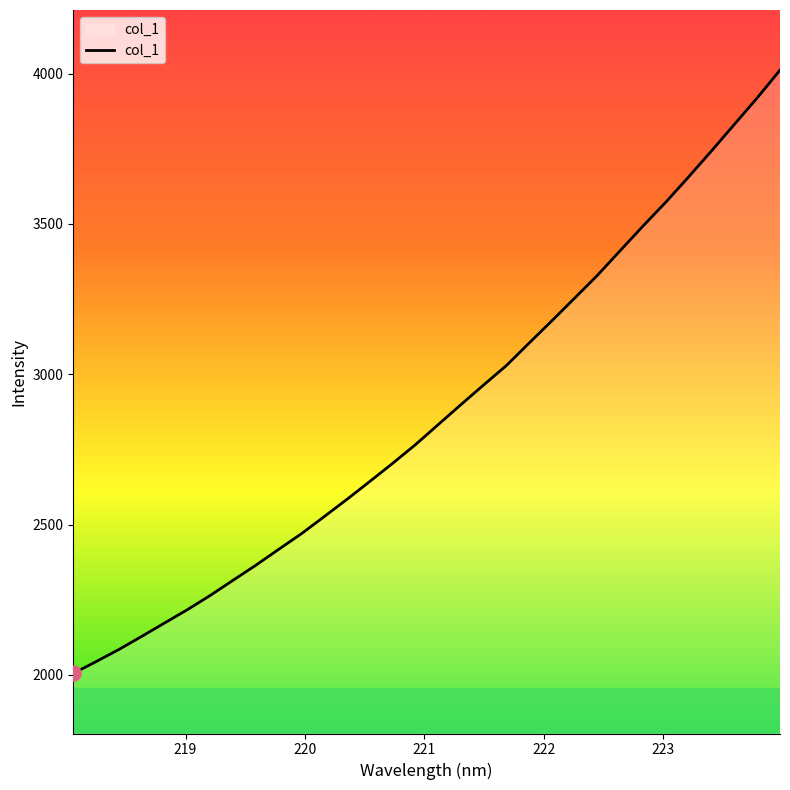

What is the minimum value shown in the chart?

2004.8